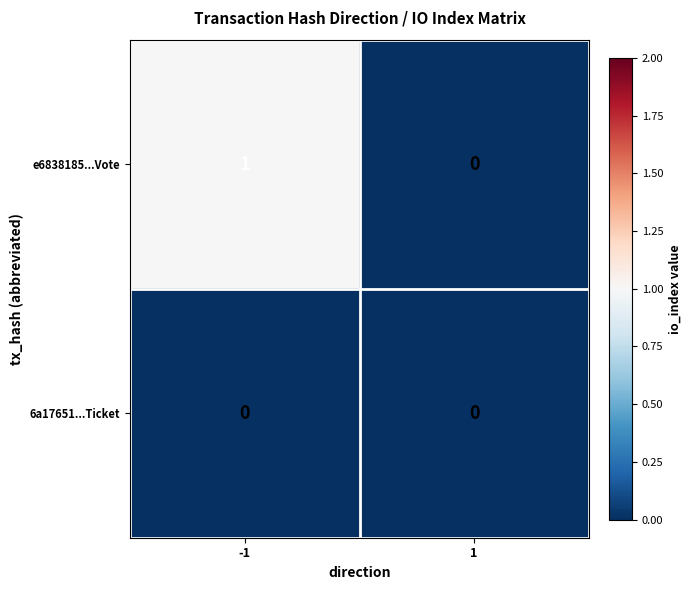

Reading right to left, list all the values displayed in this chart.

e6838185...Vote: 1=0	-1=1
6a17651...Ticket: 1=0	-1=0